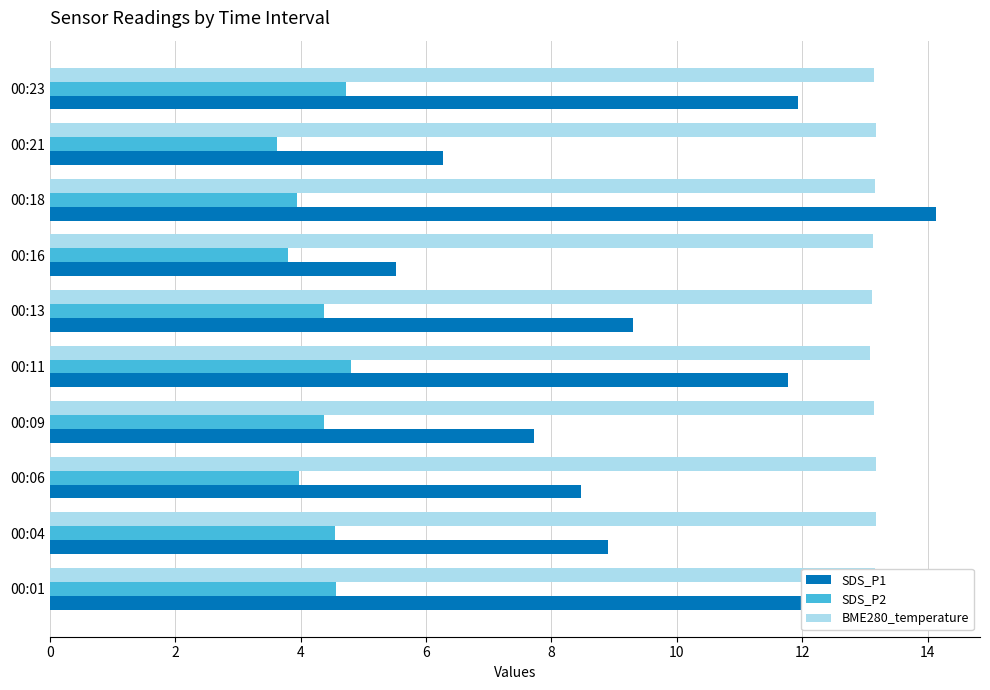

Rank the series by their average value, from highest to lowest.

BME280_temperature, SDS_P1, SDS_P2